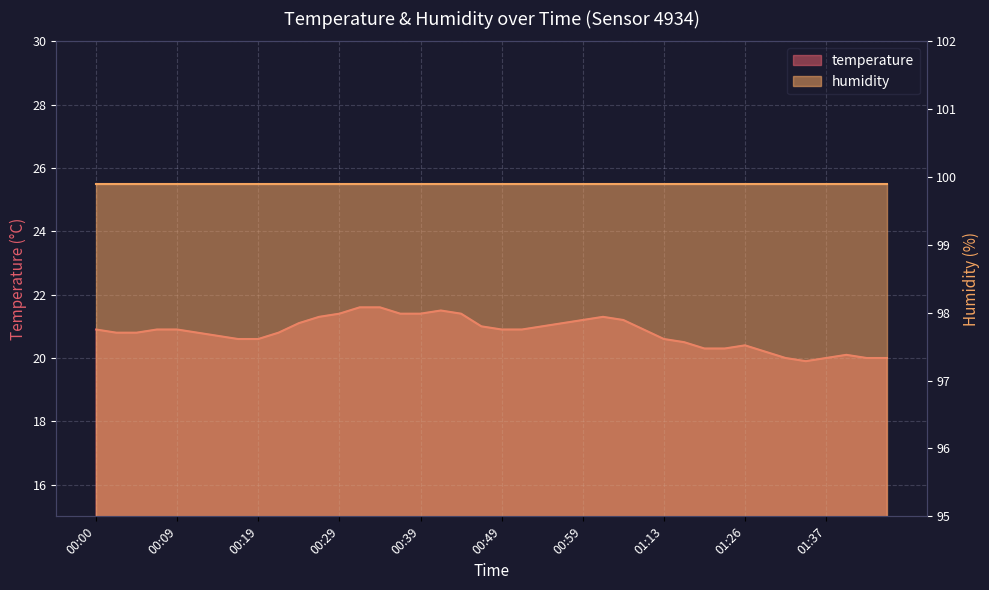

The value at 00:14 is 11.1. True or false?

False